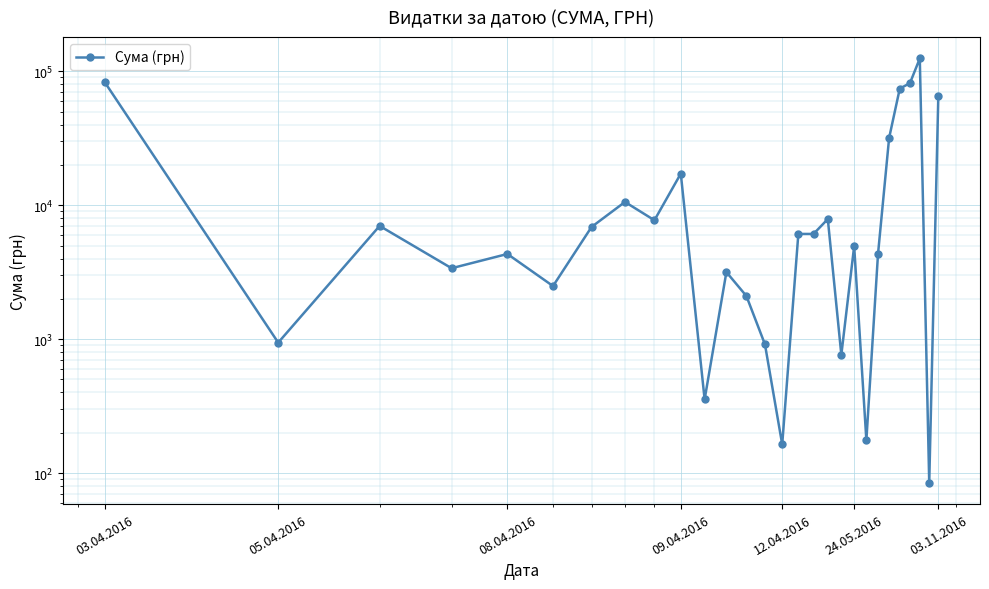

Does the chart display data point markers on the line(s)?

Yes